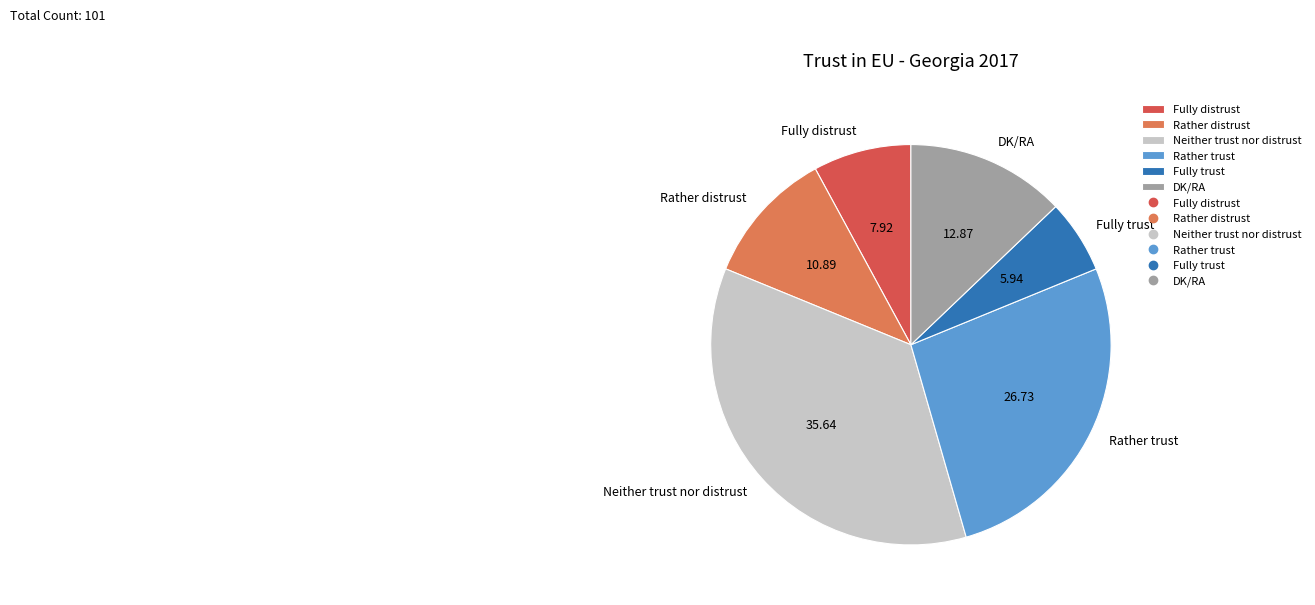

Approximately how many times larger is the value at Neither trust nor distrust compared to Fully trust?

6.0